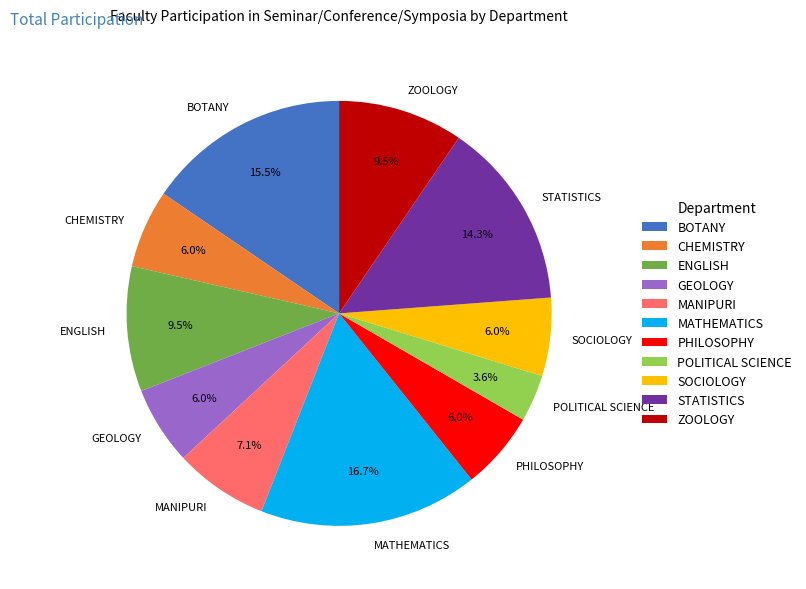

Does SOCIOLOGY account for over 50% of the chart?

No